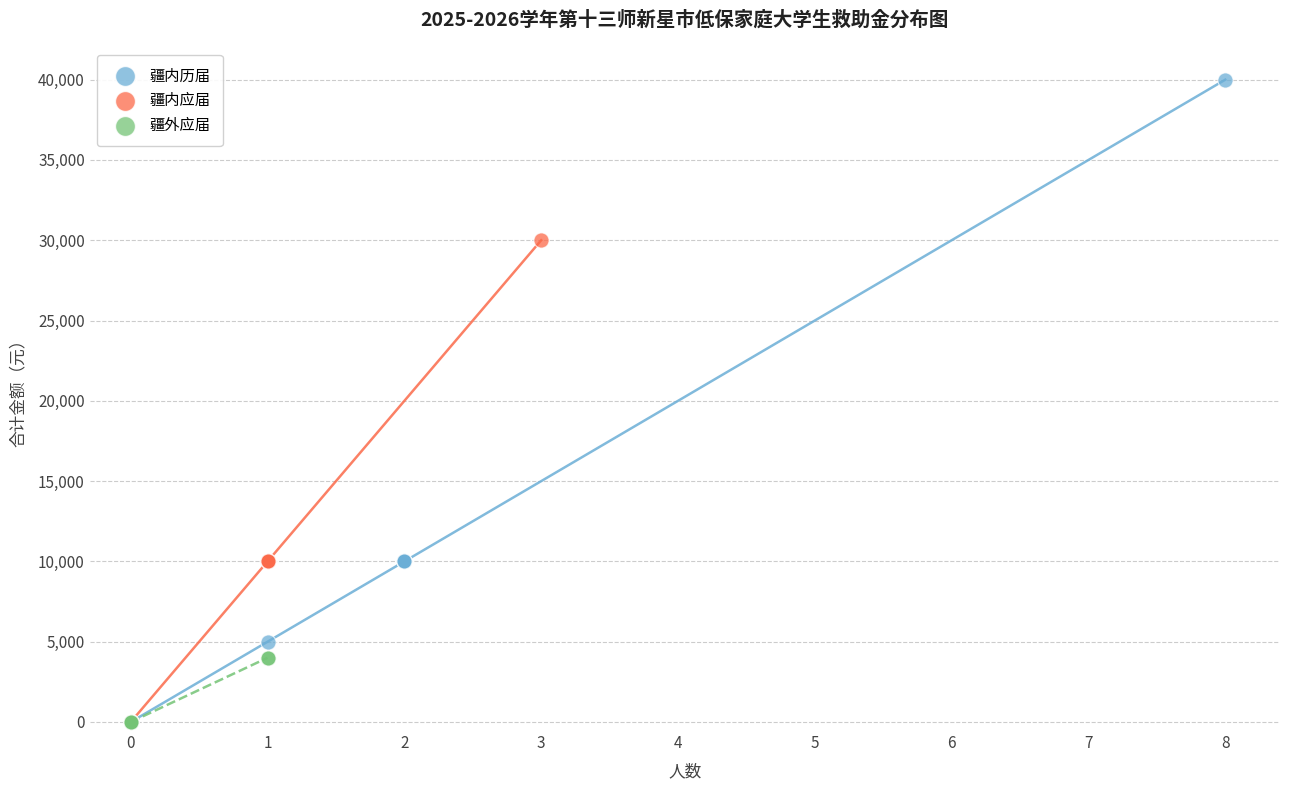

Which series contains the highest Y value?

疆内历届